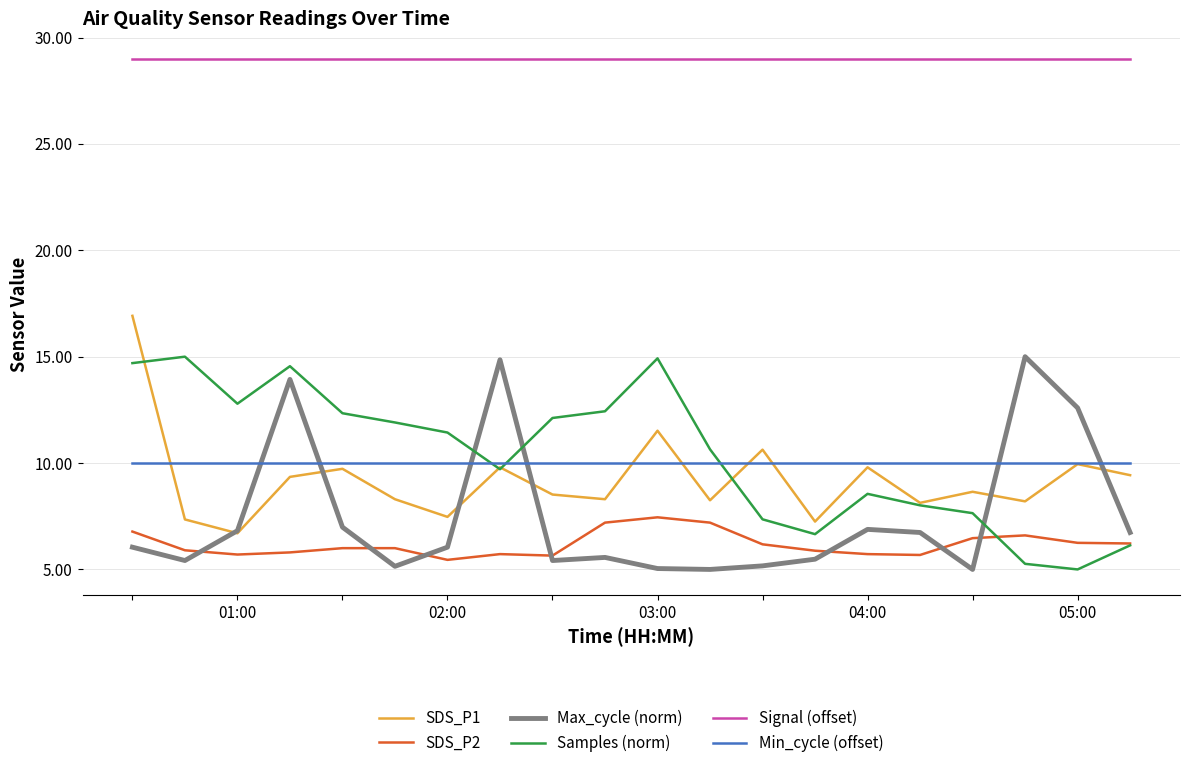

How many times do Max_cycle (norm) and Min_cycle (offset) cross each other?

6